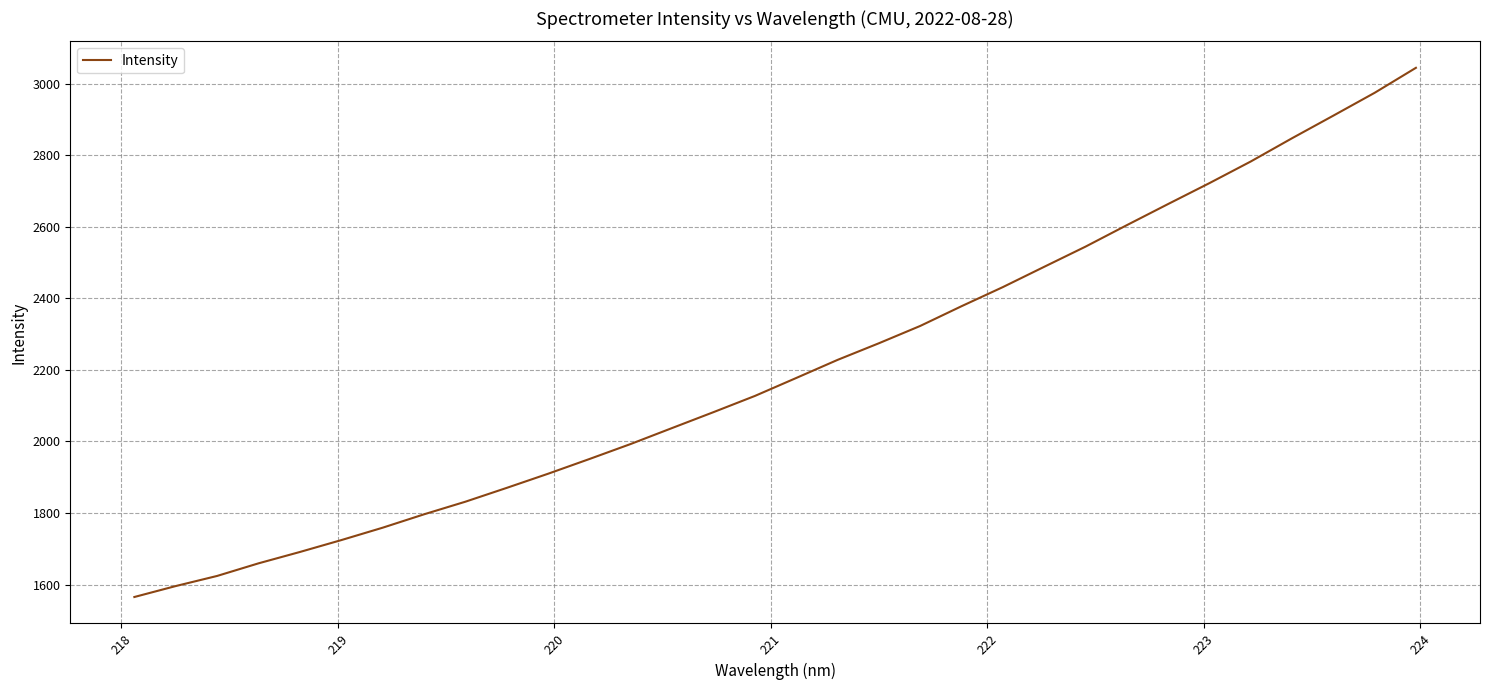

What is the greatest value displayed?

3044.2